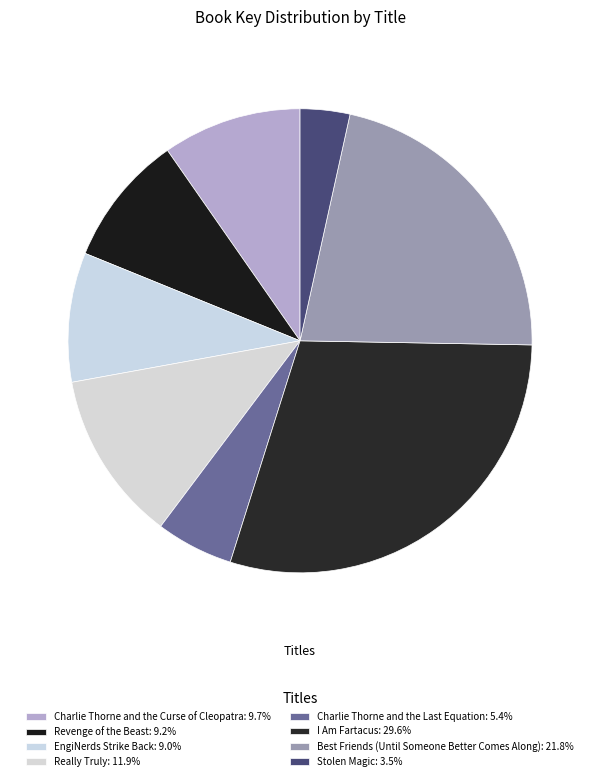

How many segments does this pie chart have?

8